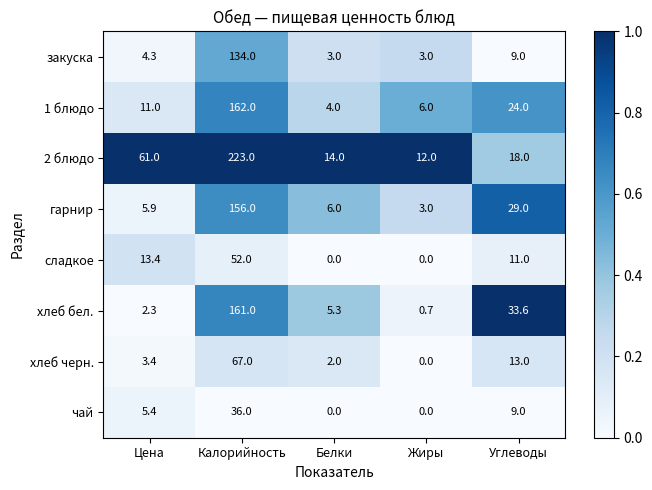

At Калорийность, list the series in order from largest to smallest.

2 блюдо, 1 блюдо, хлеб бел., гарнир, закуска, хлеб черн., сладкое, чай